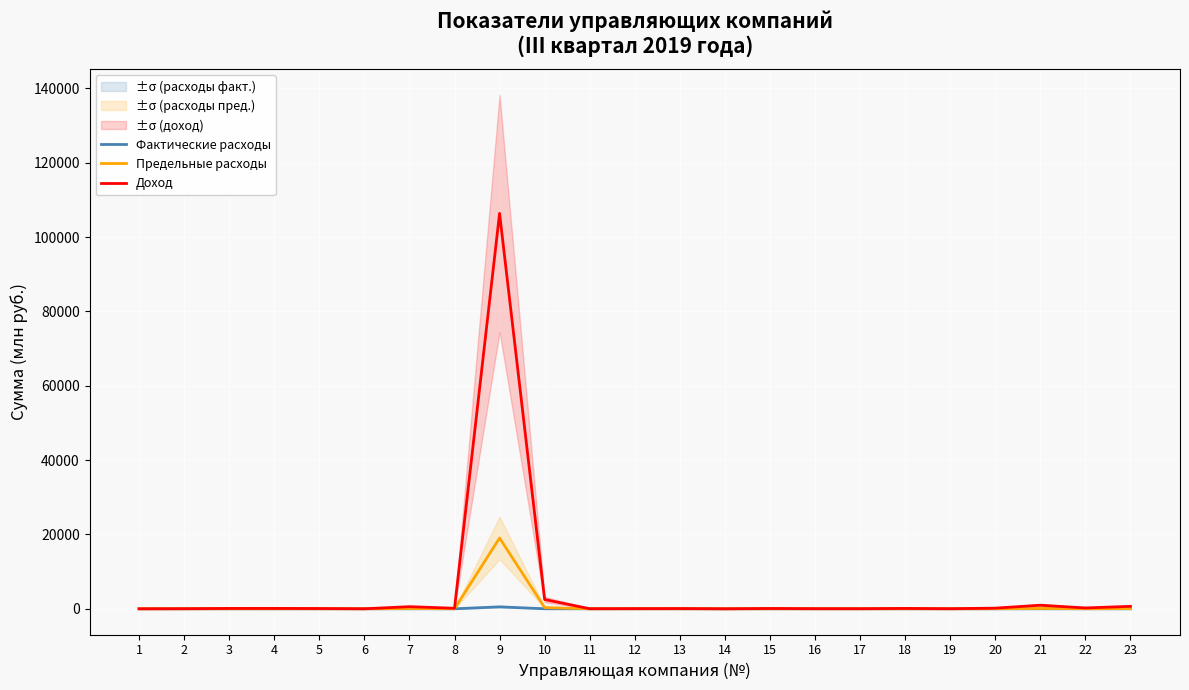

How many lines are shown in the chart?

3